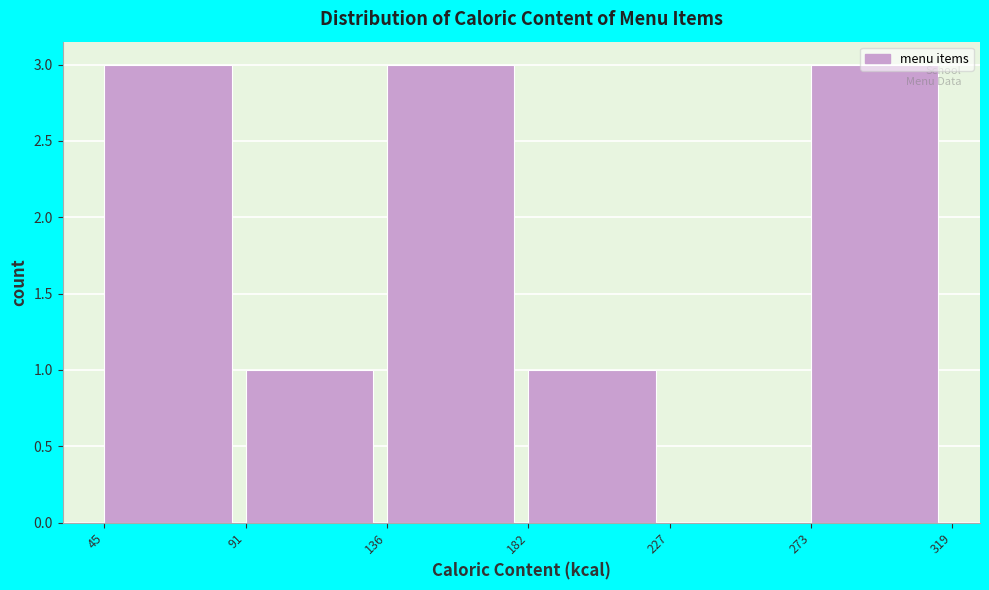

Reading left to right, list every bar in this chart as the range it spans on the x-axis followed by its height. The values are not printed on the chart, so give them approximately, as read against the axis.

45 to 91: 3
91 to 136: 1
136 to 182: 3
182 to 227: 1
227 to 273: 0
273 to 319: 3